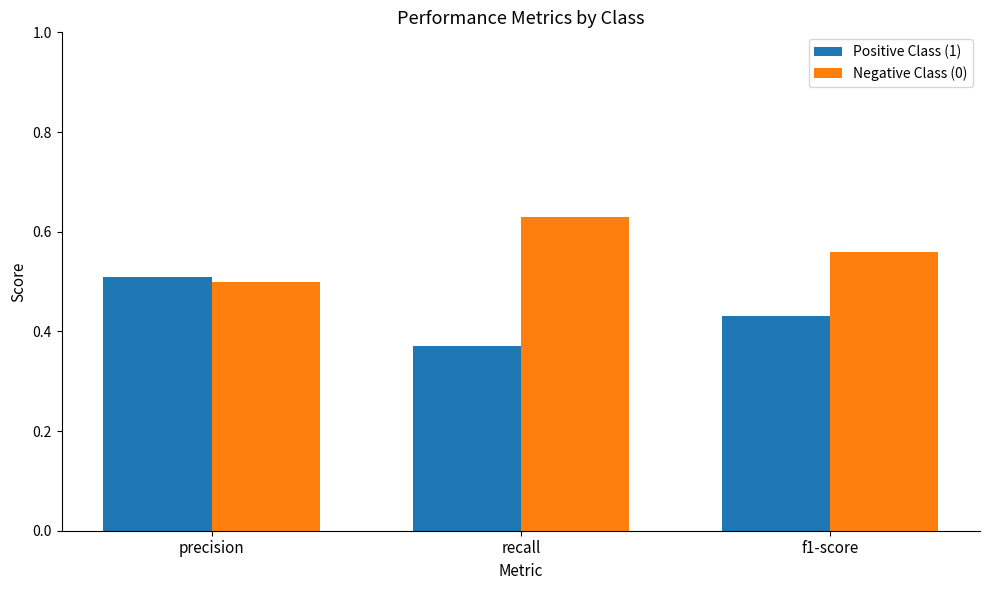

At which label is Positive Class (1) closest to 0?

recall